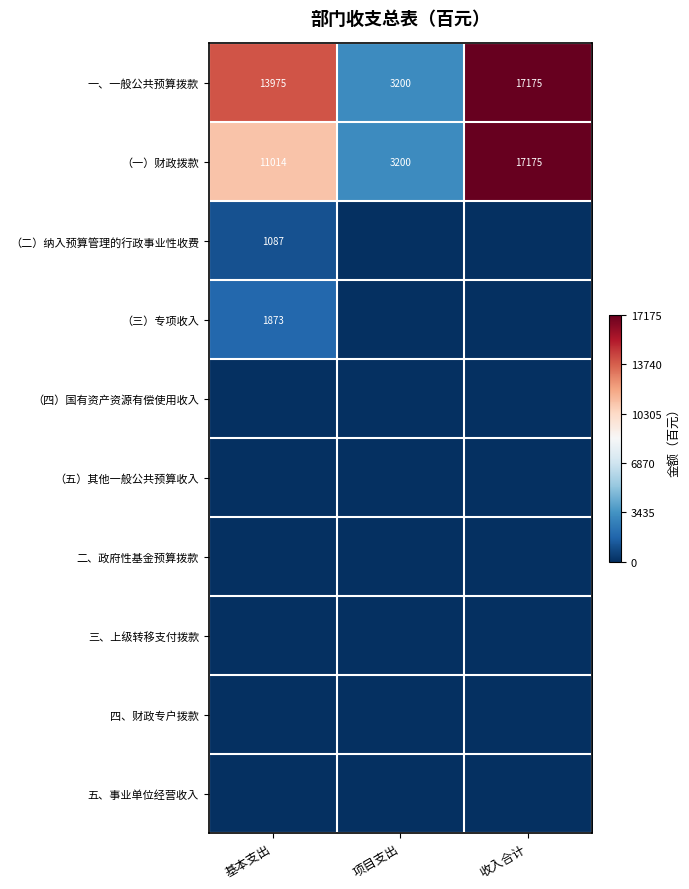

List the labels in order of 一、一般公共预算拨款 value, smallest first.

项目支出, 基本支出, 收入合计